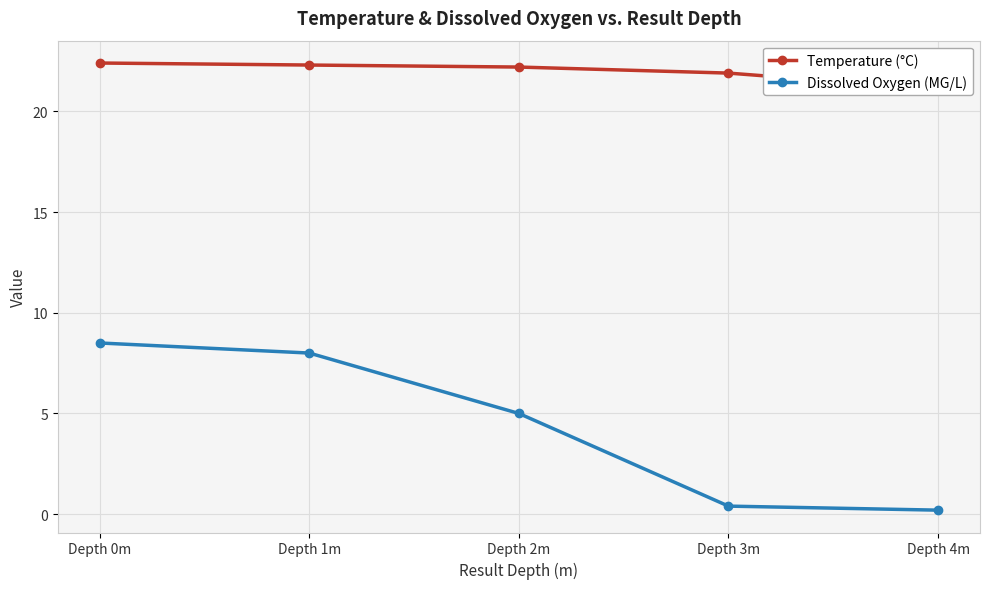

The Temperature (°C) series shows 22.3 at Depth 1m. True or false?

True